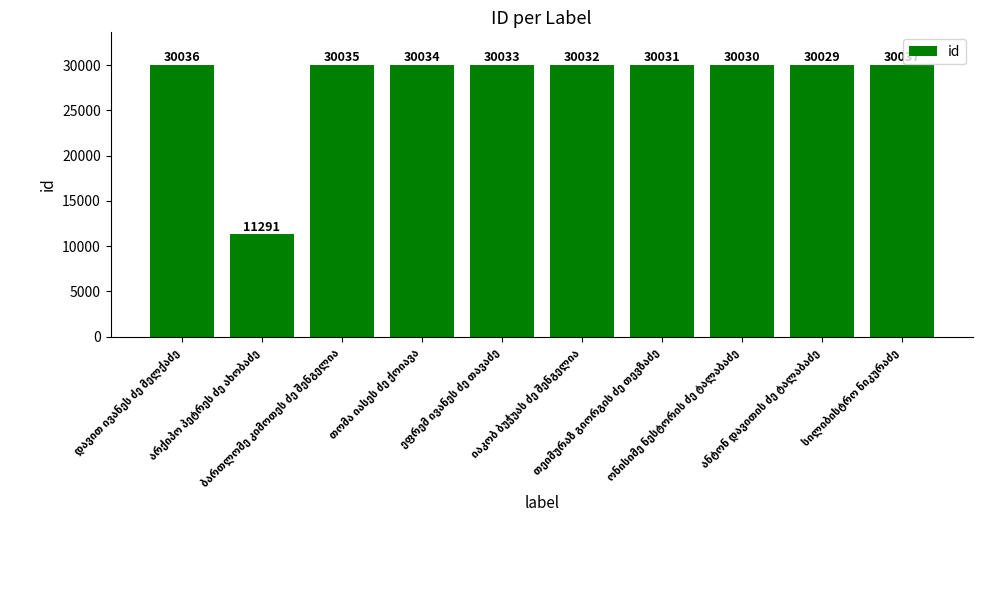

Reading left to right, list all the values displayed in this chart.

30036	11291	30035	30034	30033	30032	30031	30030	30029	30037